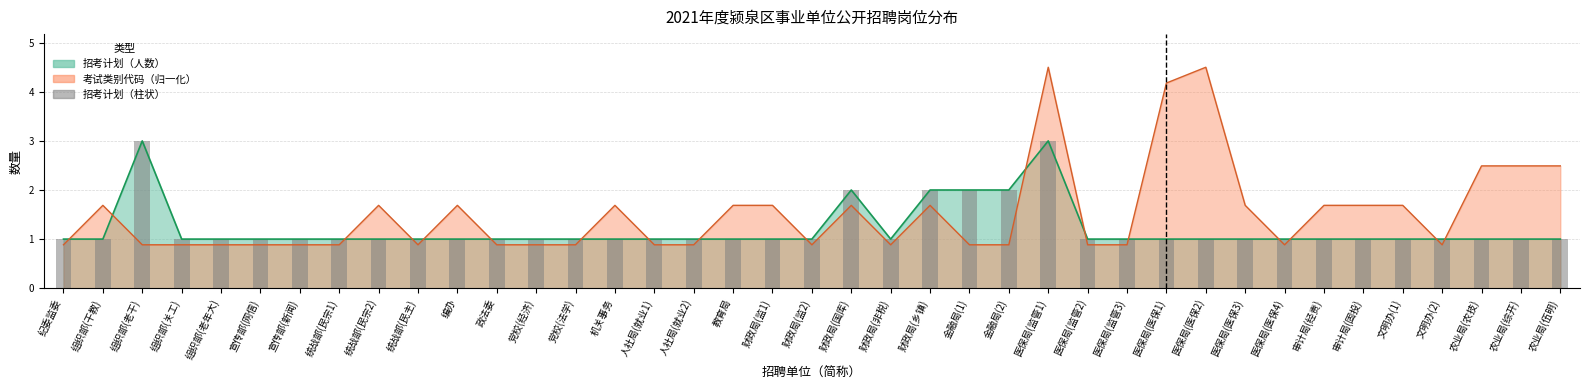

Reading right to left, extract all data points from this chart.

1	1	1	1	1	1	1	1	1	1	1	1	1	3	2	2	2	1	2	1	1	1	1	1	1	1	1	1	1	1	1	1	1	1	1	1	3	1	1